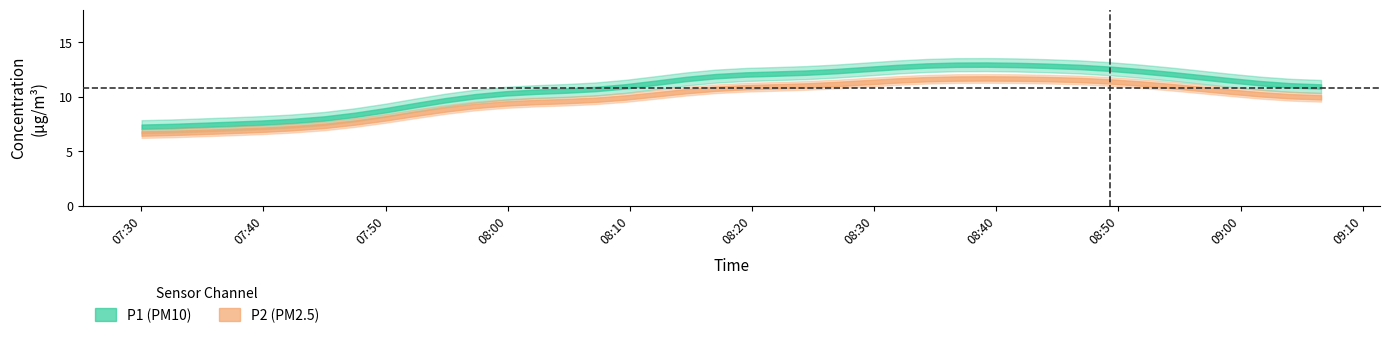

What is the difference between the second highest and minimum values in the P2 series?

5.6